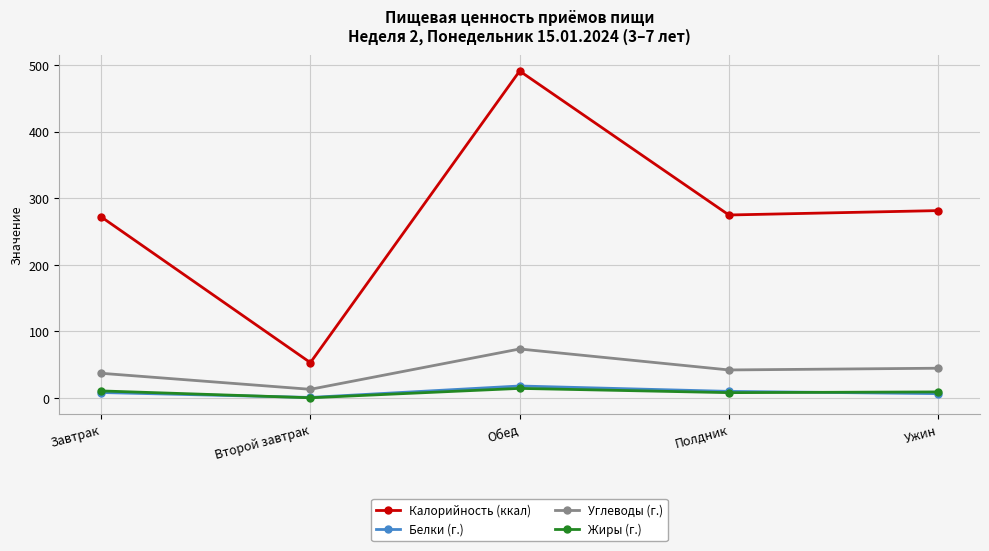

What is the average value of the Калорийность (ккал) series?

274.3